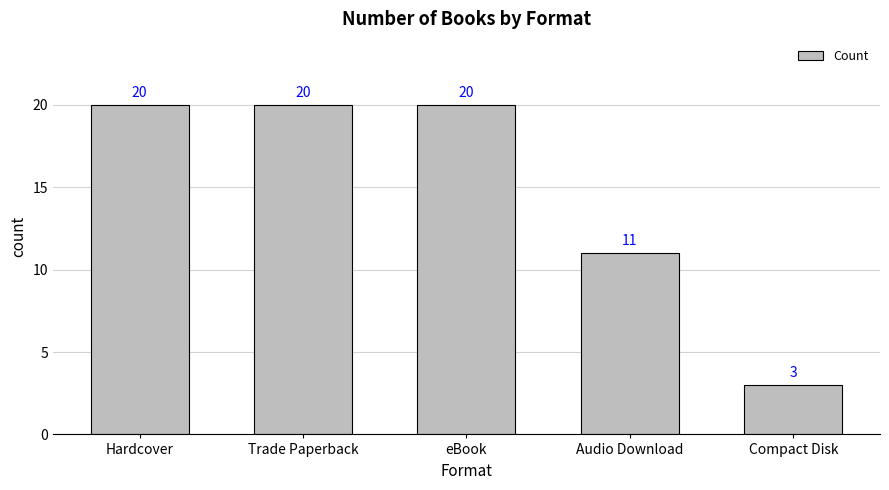

What is the change in value from eBook to Compact Disk?

-17